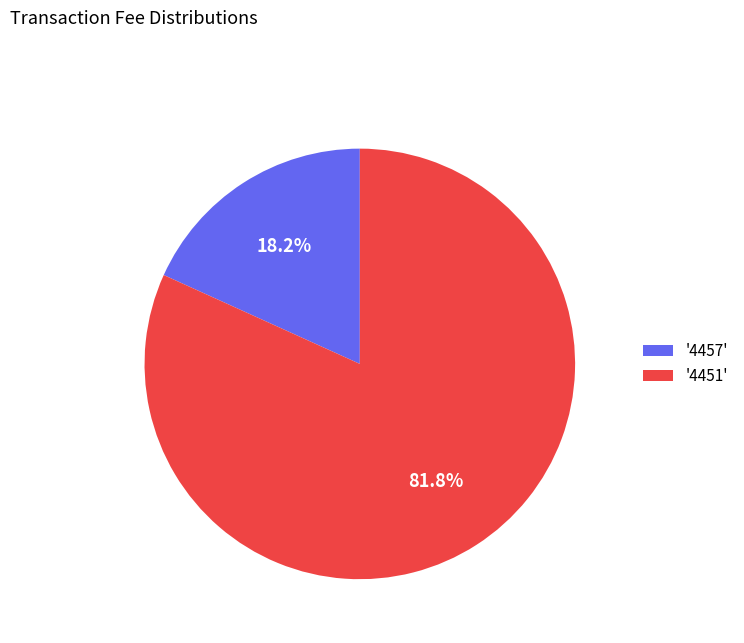

Which slice represents more than half of the pie?

'4451'